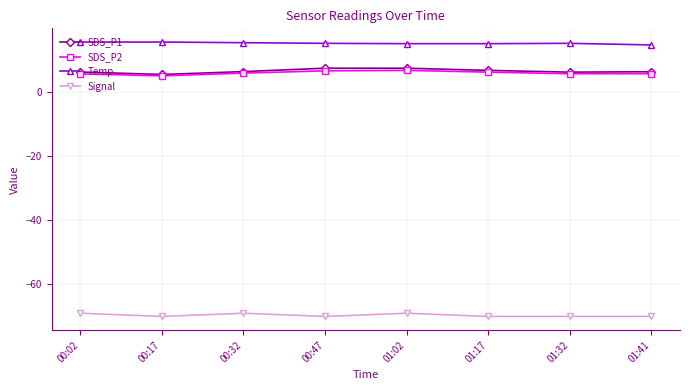

What is the label of the 3rd point from the right?

01:17